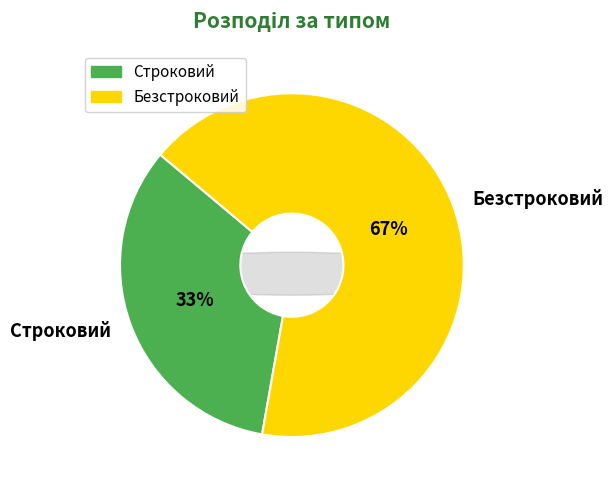

To the nearest percent, what percentage of the pie is Безстроковий?

67%